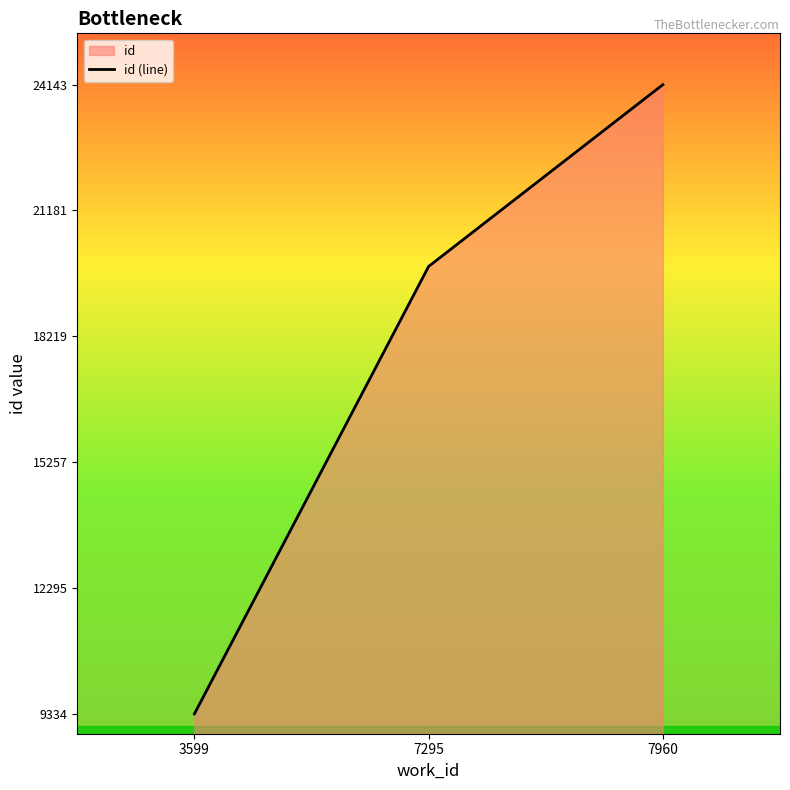

Rank the categories by value from highest to lowest.

7960, 7295, 3599